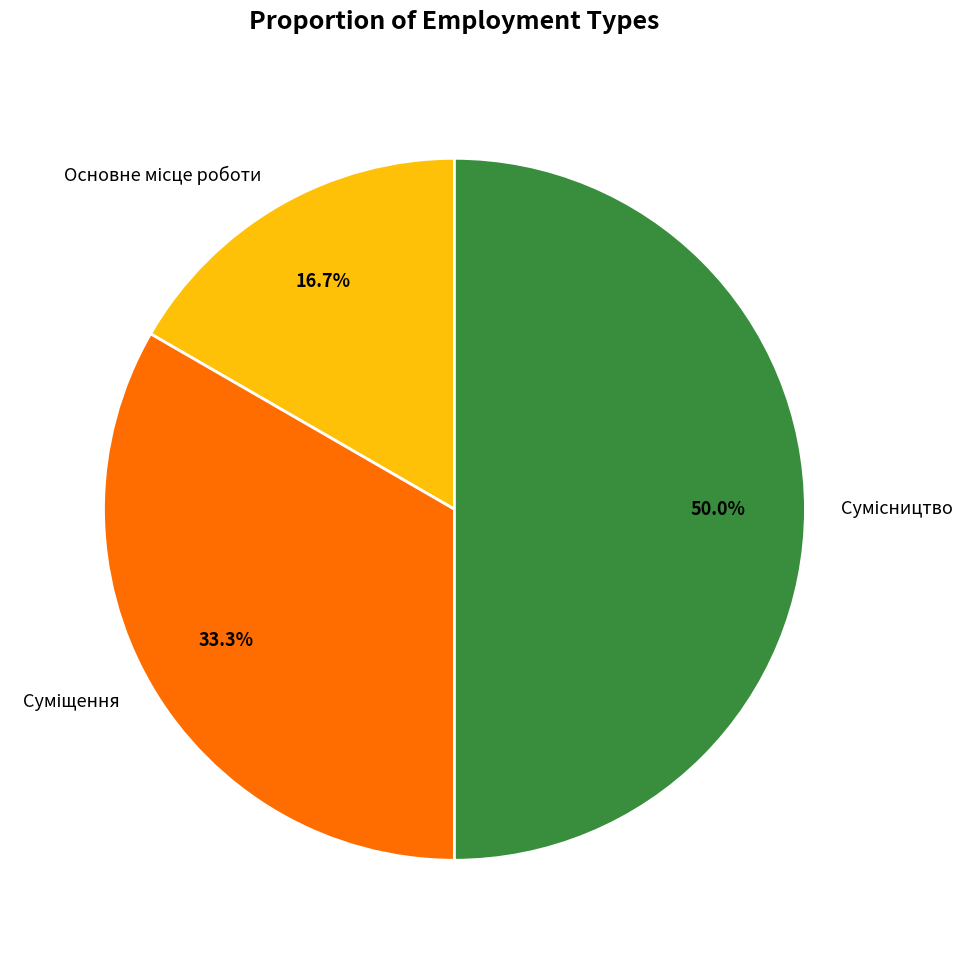

What is the ratio of the value at Суміщення to the value at Сумісництво?

0.7